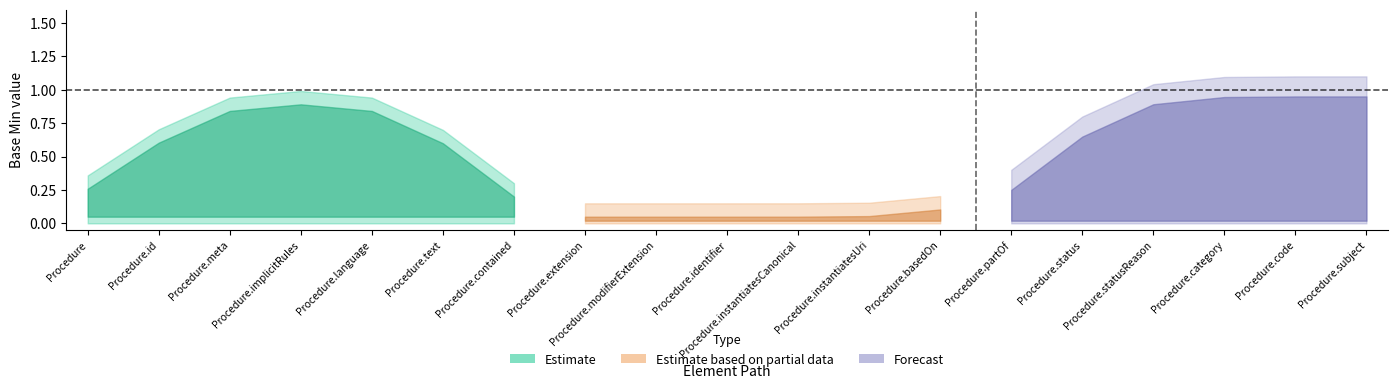

What position from the right is Procedure.extension?

12